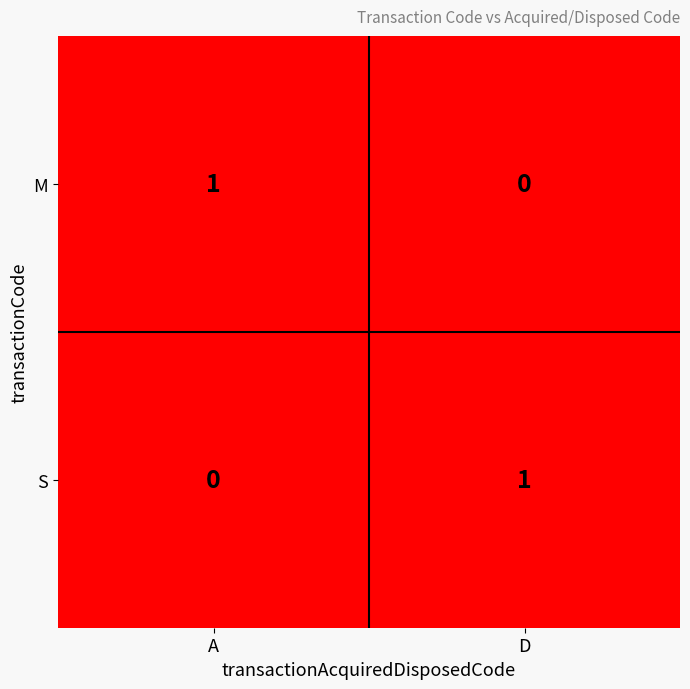

Is the value of M at D greater than the value of S at D?

No